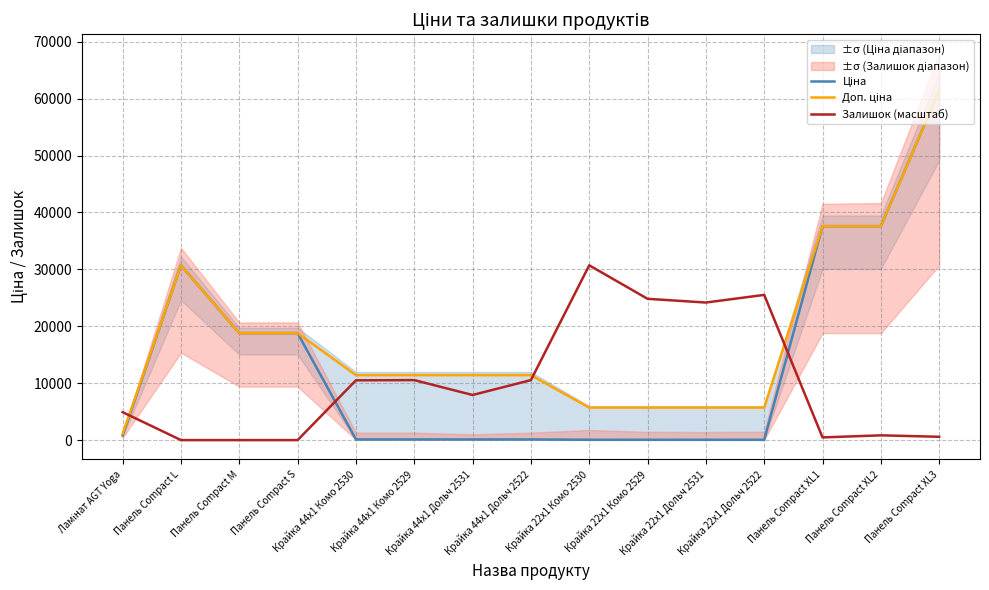

Reading left to right, extract all data points from this chart.

Ціна: 818.5	30717.1	18796.8	18796.8	114.1	114.1	114.1	114.1	57.0	57.0	57.0	57.0	37593.6	37593.6	61434.3
Доп. ціна: 1109.2	30717.1	18796.8	18796.8	11410.0	11410.0	11410.0	11410.0	5705.0	5705.0	5705.0	5705.0	37593.6	37593.6	61434.3
Залишок (масштаб): 4907.5	0.0	0.0	0.0	10505.6	10542.0	7924.7	10542.0	30717.1	24828.2	24173.8	25518.8	472.6	836.1	581.6